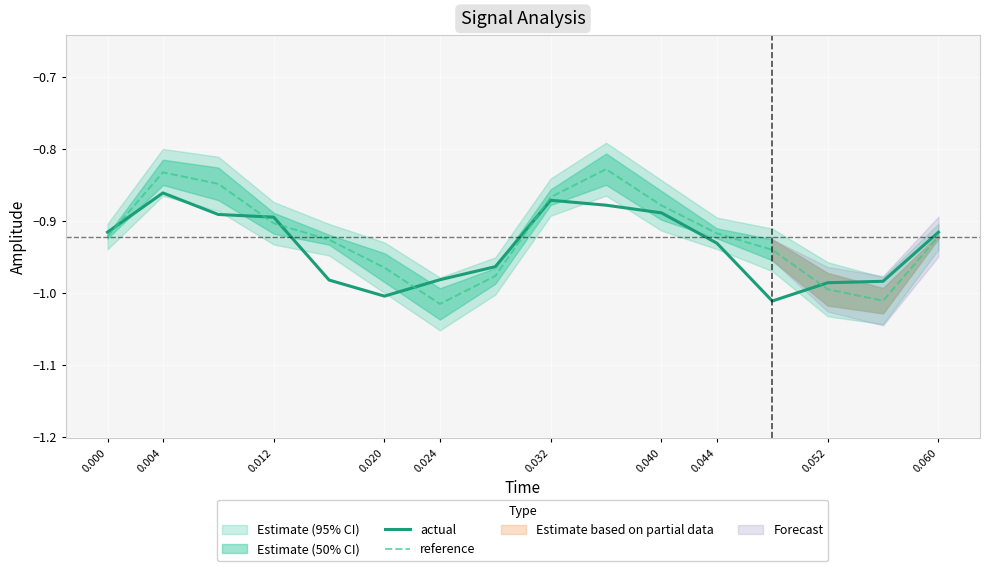

What is the minimum value for reference?

-1.0